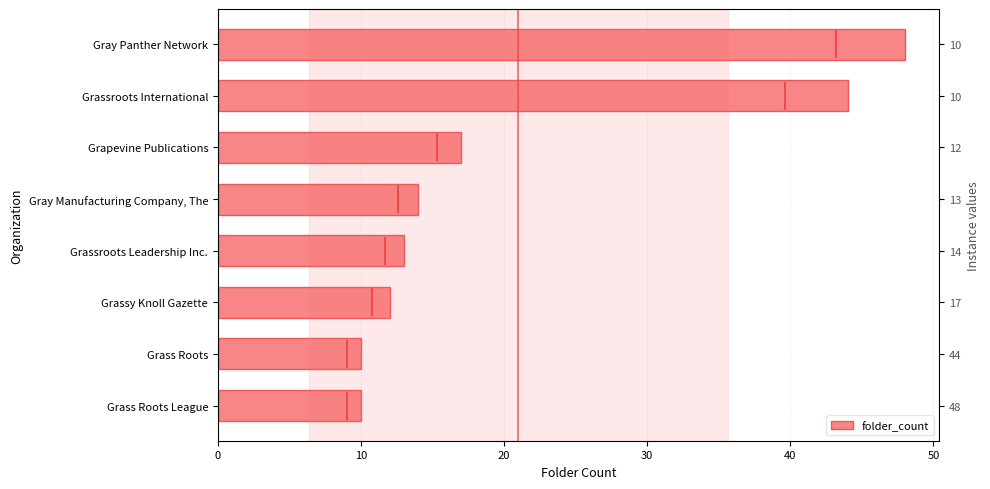

Are the bars grouped side by side (vs. stacked)?

No